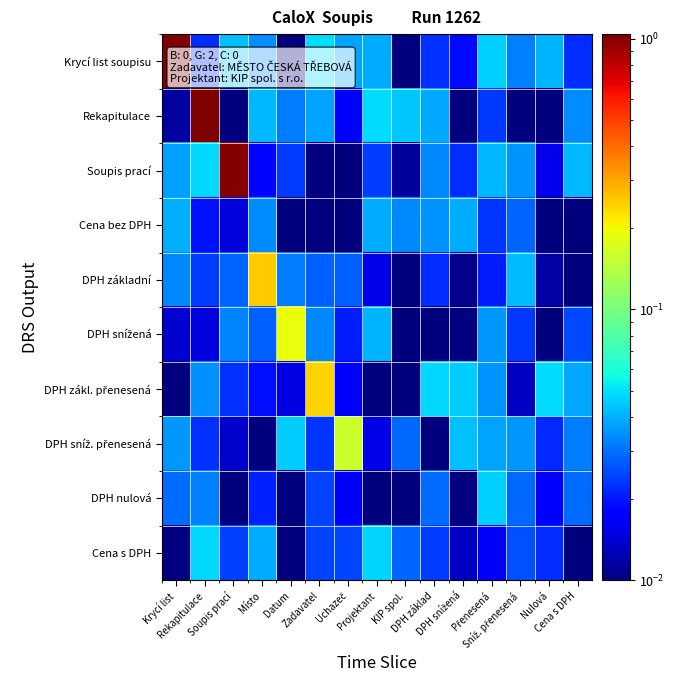

What is the greatest value displayed?

1.0